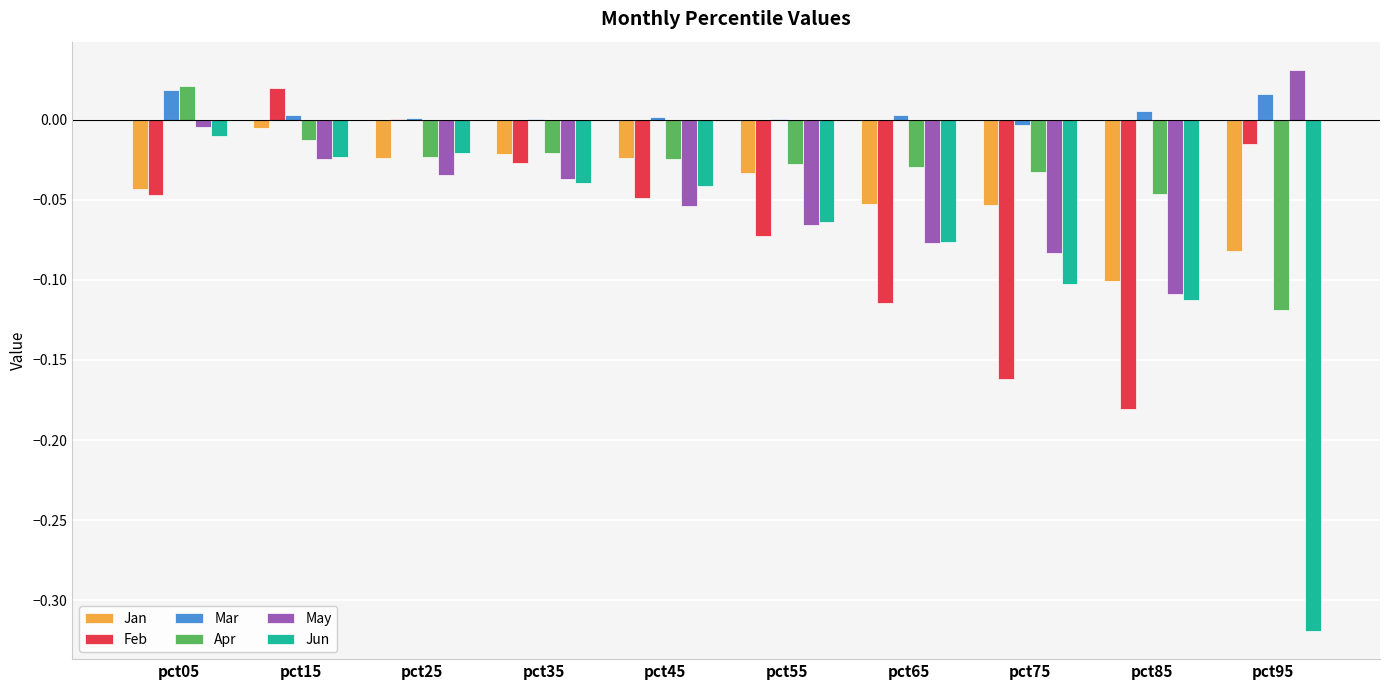

Between pct15 and pct85, which series saw the biggest shift?

Feb